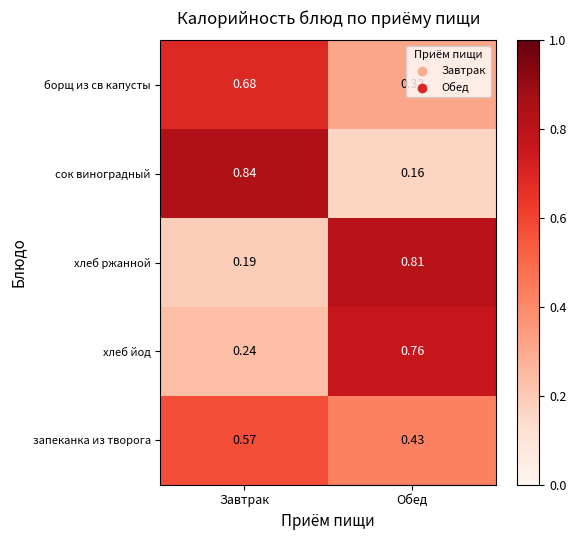

Which series changed the most between Завтрак and Обед?

сок виноградный